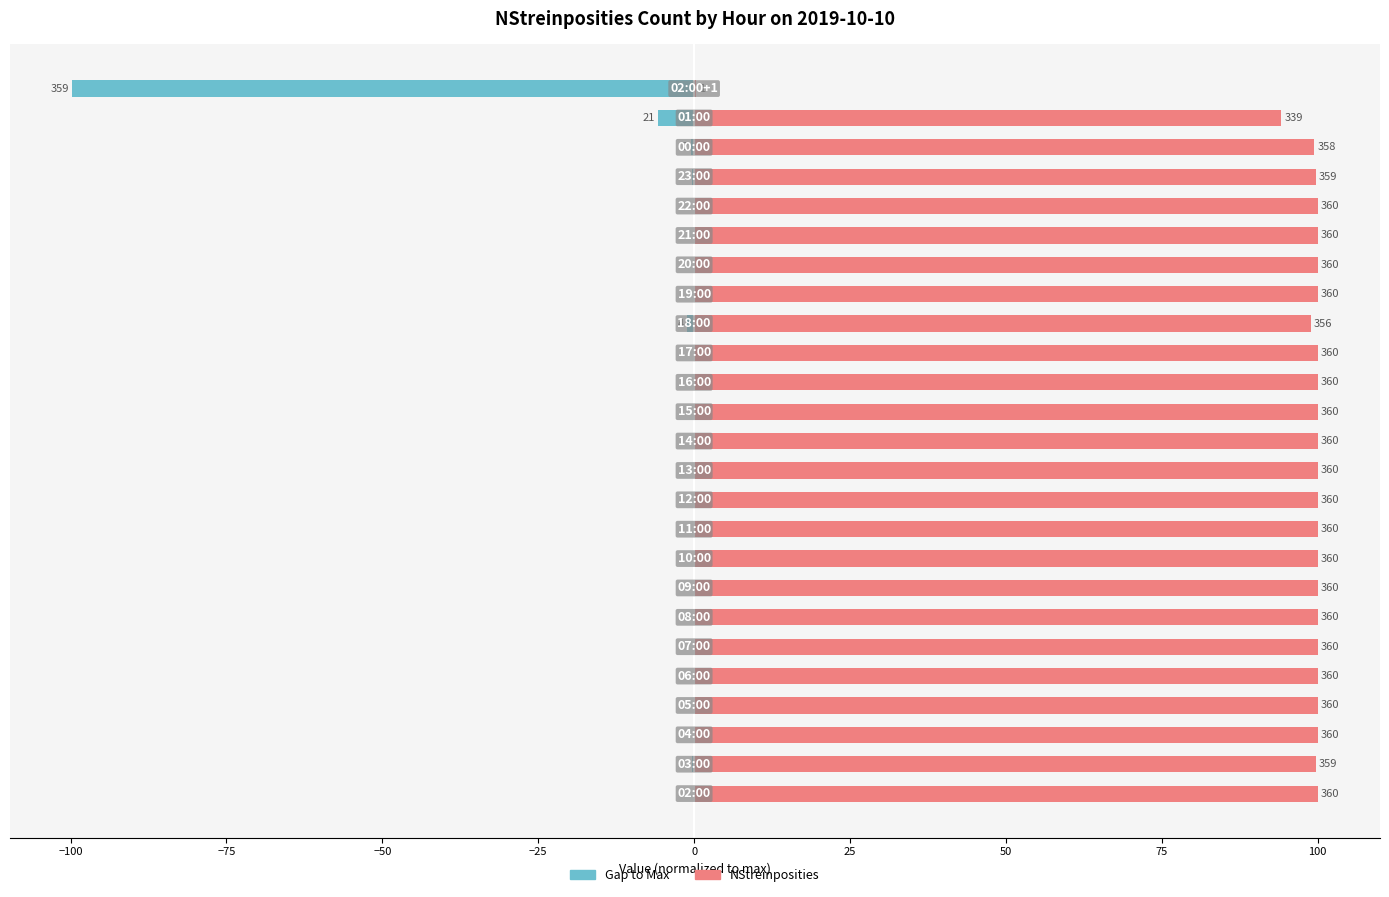

Rank the series by their maximum value, from highest to lowest.

NStreinposities, Gap to Max